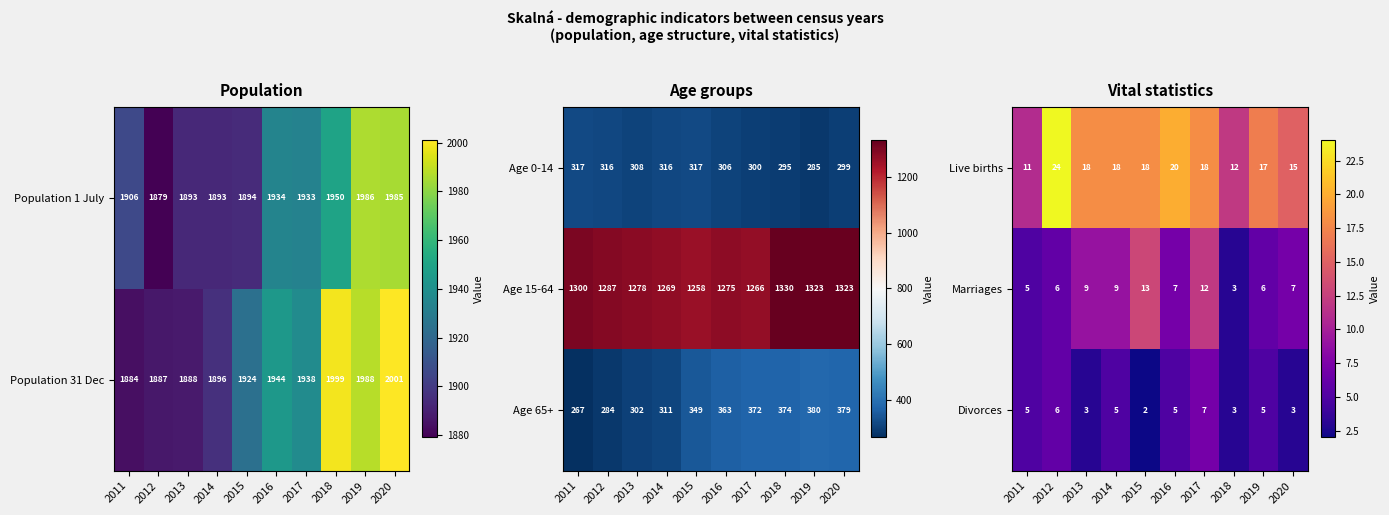

What is the approximate value of Live births at 2019?

17